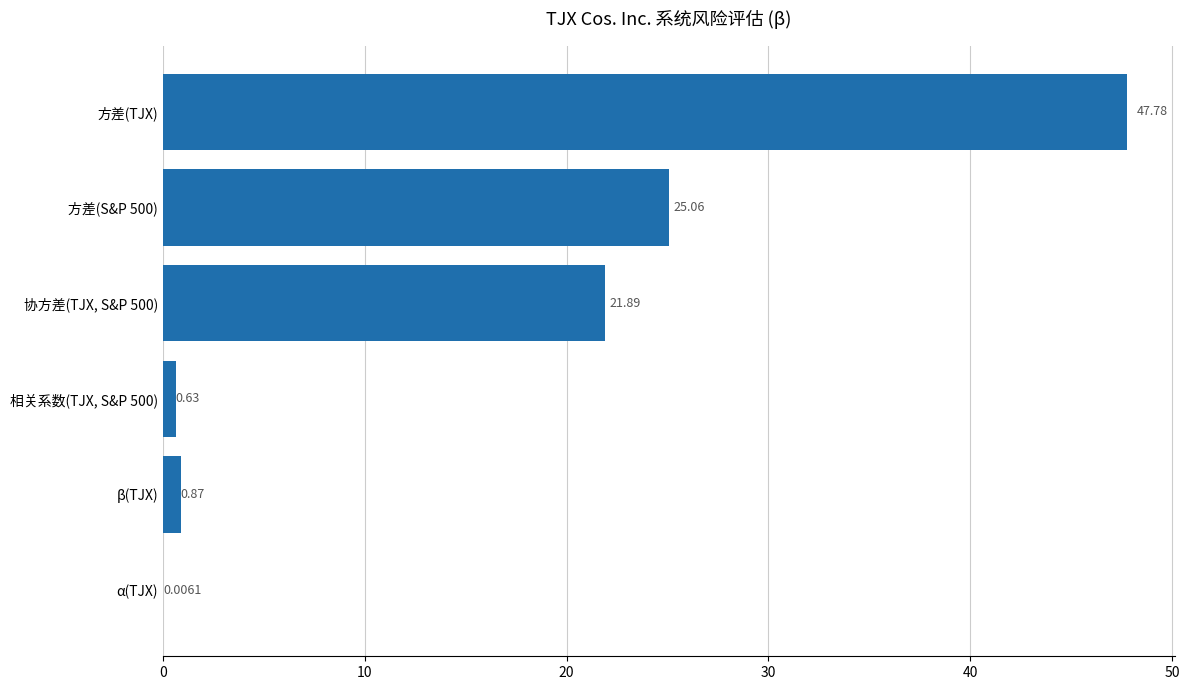

Are the bars horizontal?

Yes